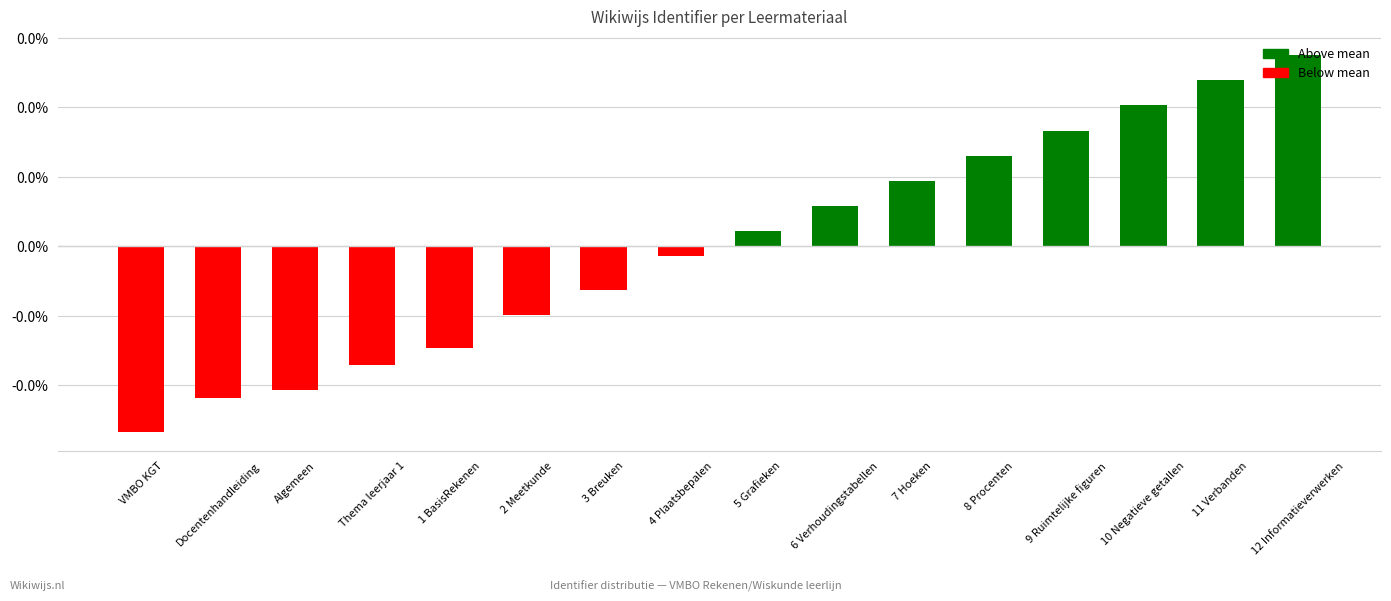

Which category has the lowest value across all series?

VMBO KGT